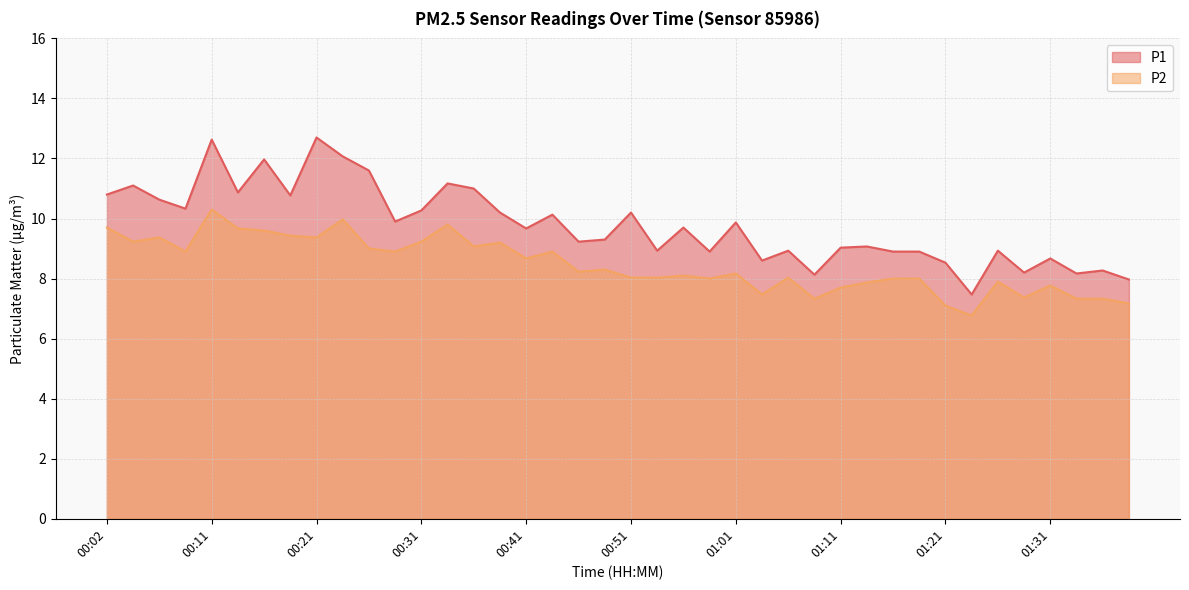

How many values in the P2 series exceed 8?

25